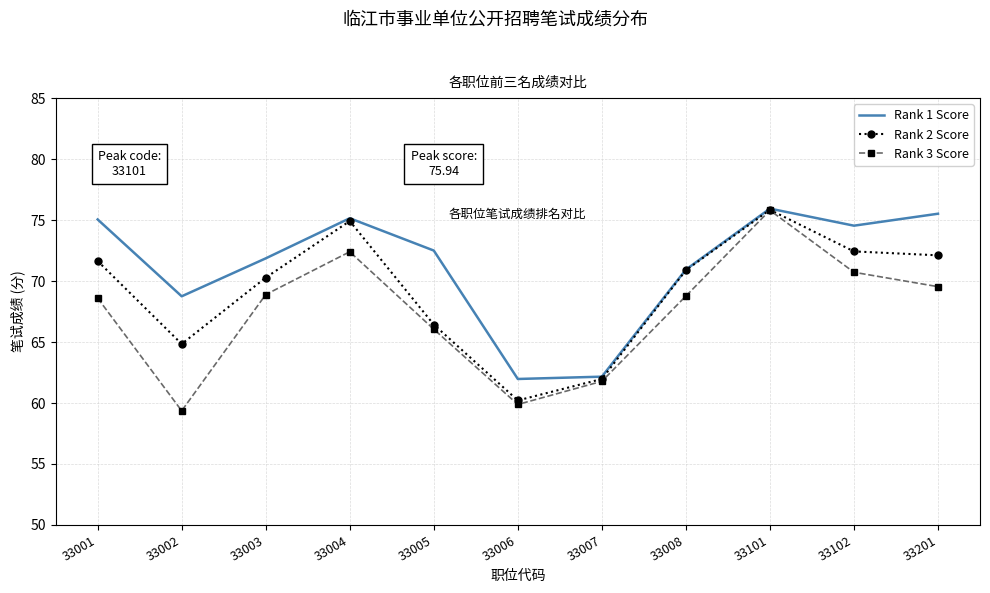

Where is the first local maximum for Rank 3 Score?

33004